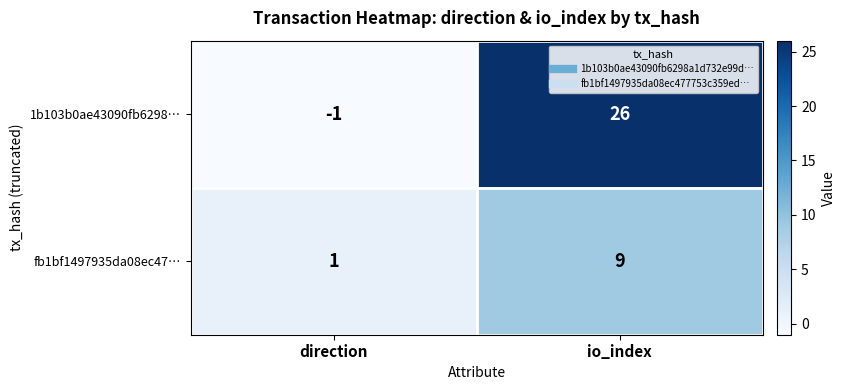

Rank the series by their average value, from highest to lowest.

1b103b0ae43090fb6298…, fb1bf1497935da08ec47…